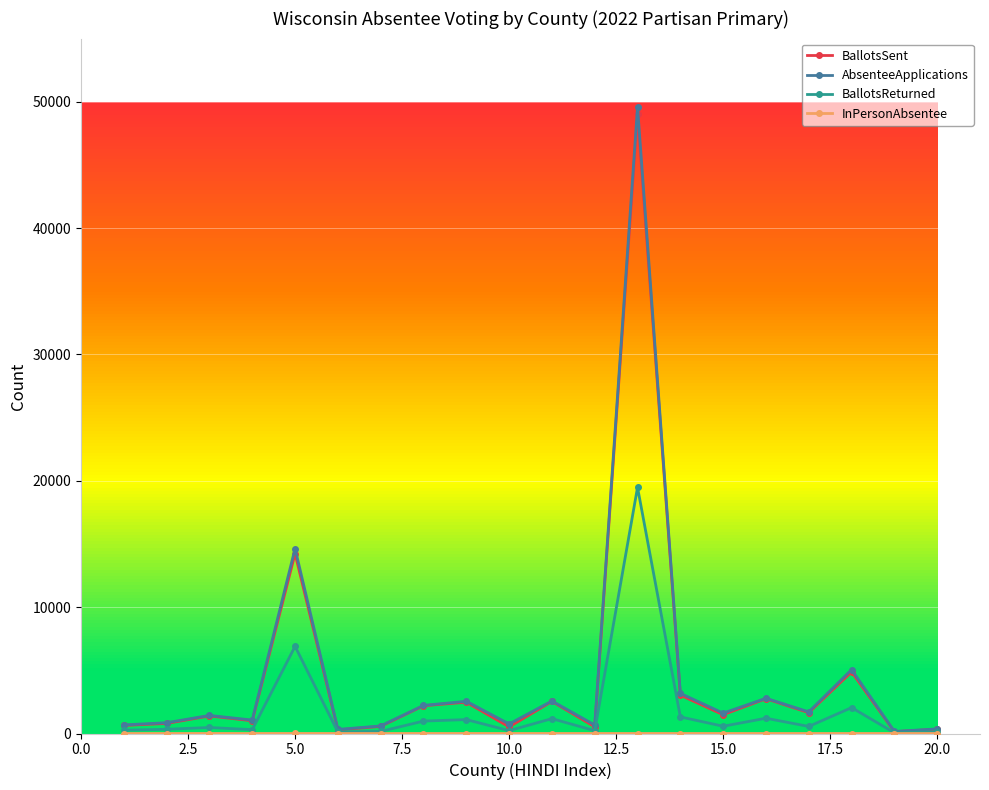

Which series has the widest spread of values?

AbsenteeApplications